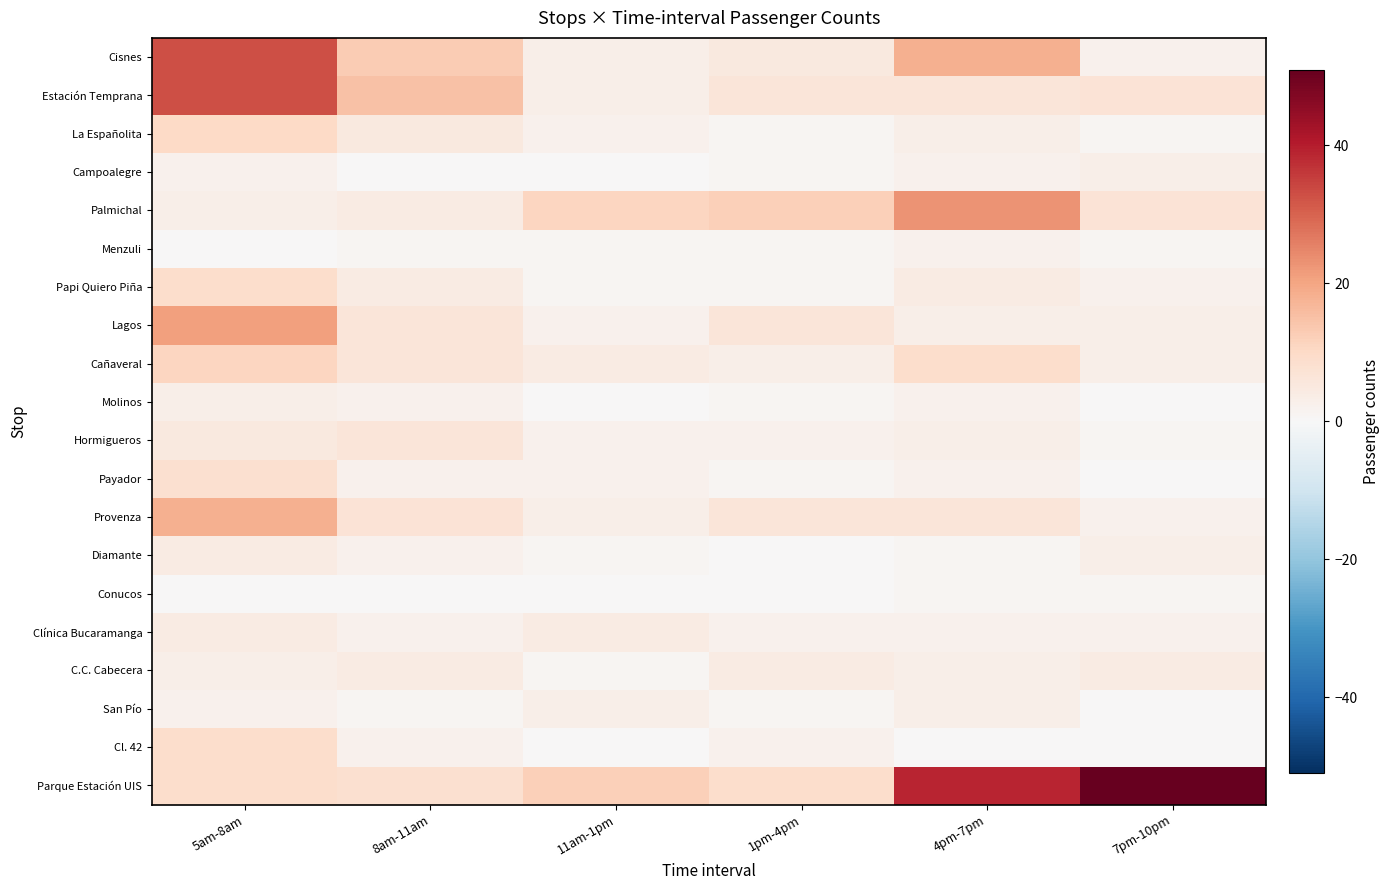

What is the total value across all series at 1pm-4pm?

64